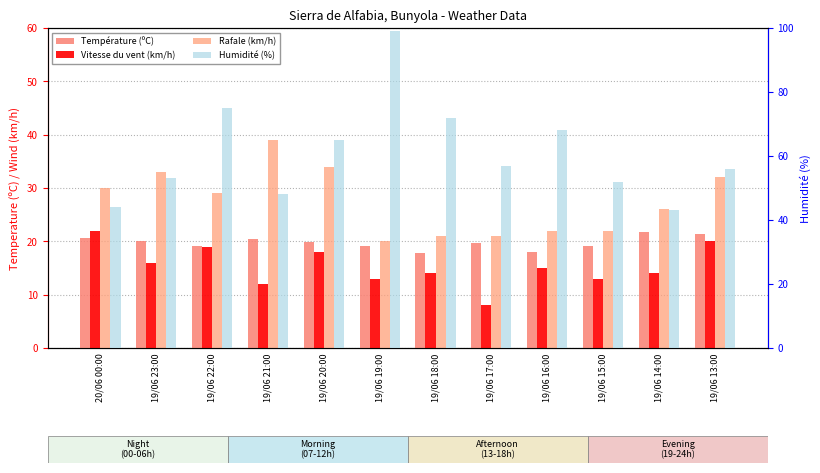

Which series has the largest range (max minus min)?

Humidité (%)